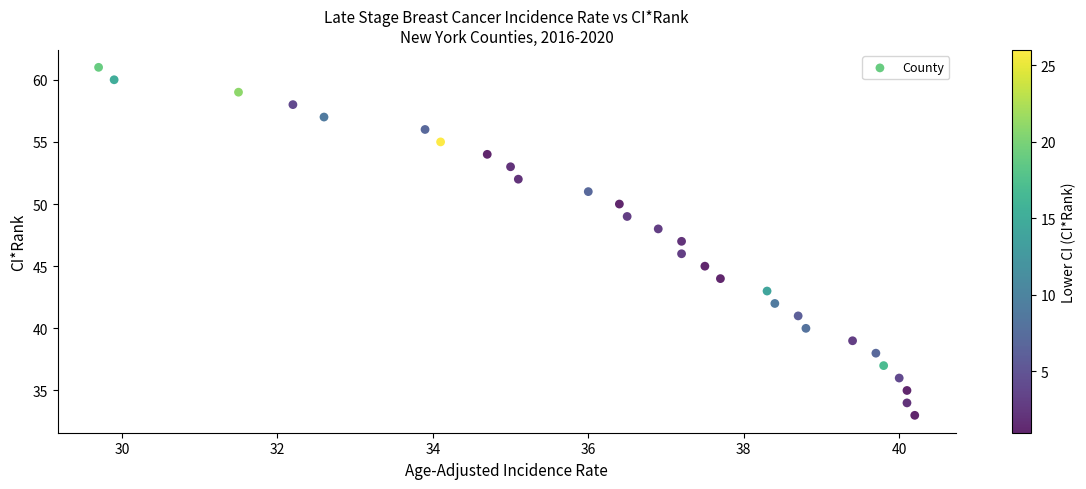

What is the range of Y values (max minus min)?

28